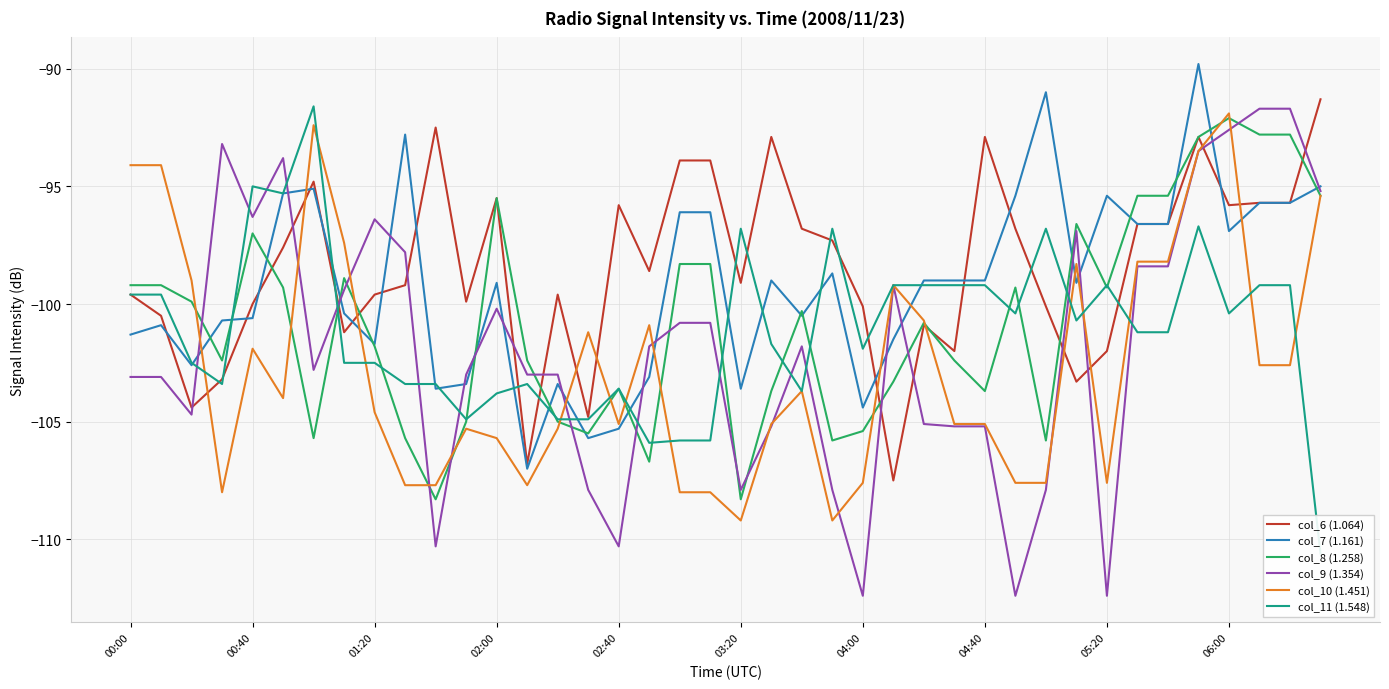

How many data points in col_9 (1.354) are less than -101?

22